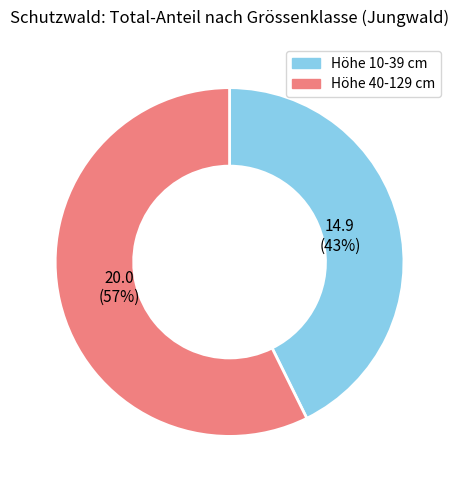

Is the sum of Höhe 40-129 cm and Höhe 10-39 cm greater than half?

Yes